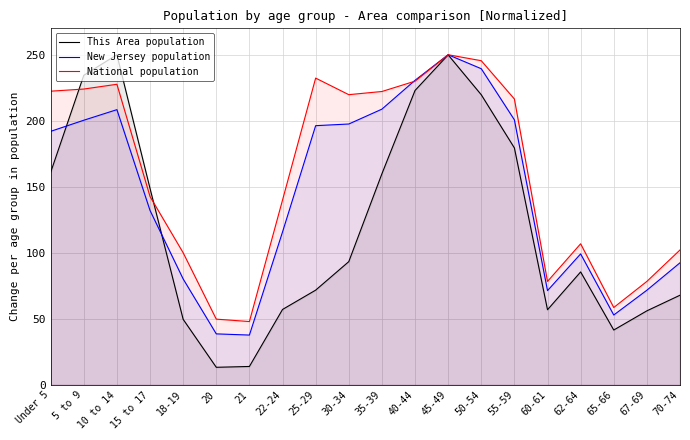

List the series in order of their peak value, lowest first.

This Area population, New Jersey population, National population